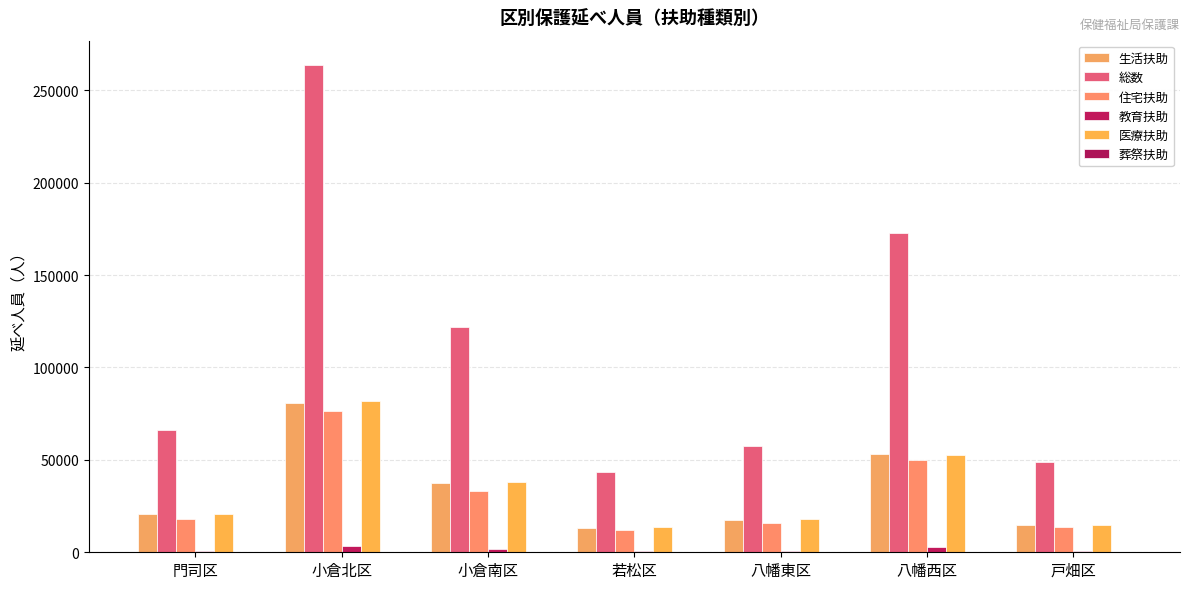

Are the bars grouped side by side (vs. stacked)?

Yes